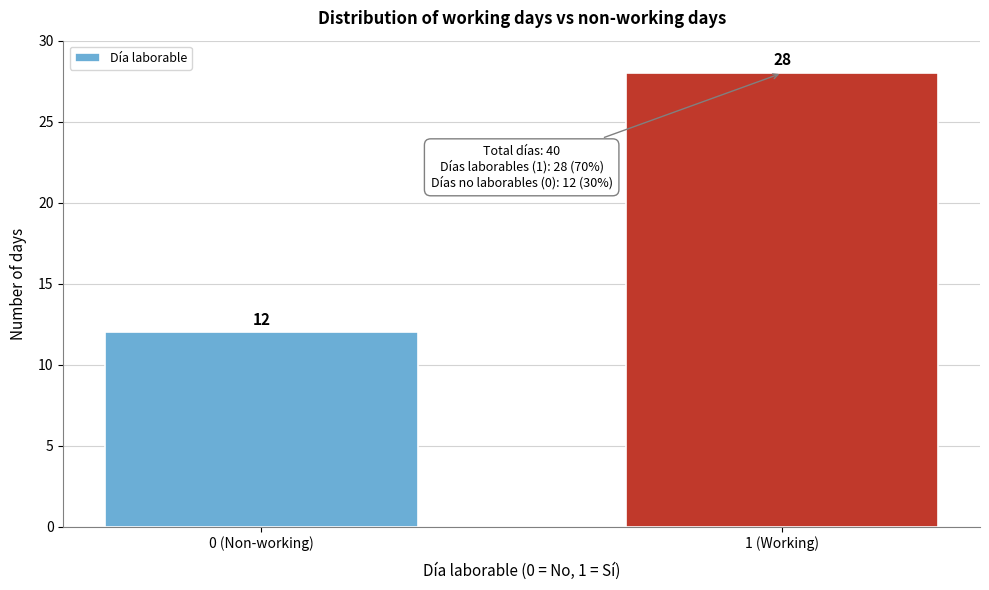

Reading left to right, transcribe all the data shown in this chart.

0 (Non-working)=12	1 (Working)=28